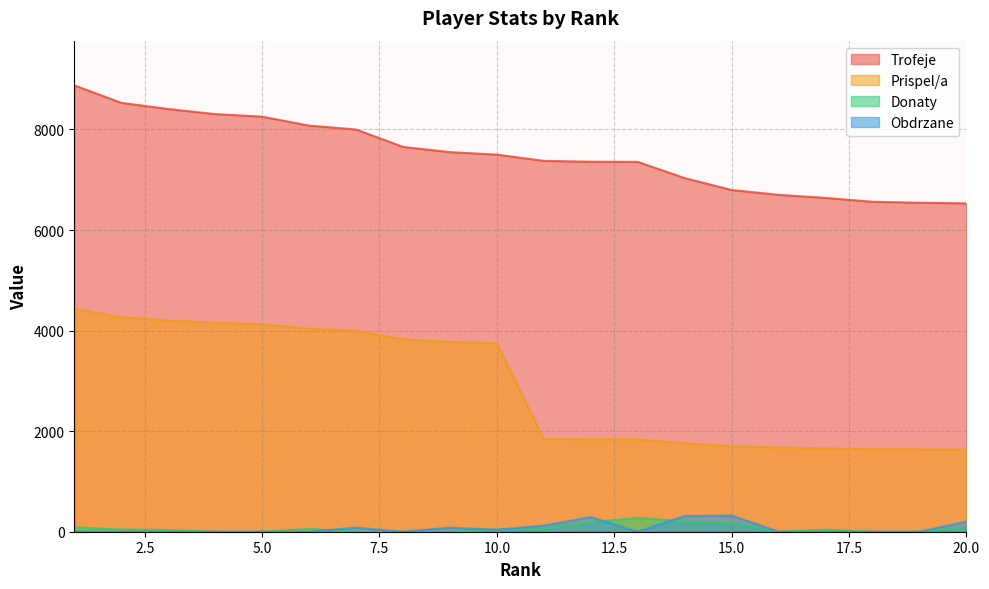

True or false: Trofeje and Obdrzane intersect in this chart.

False